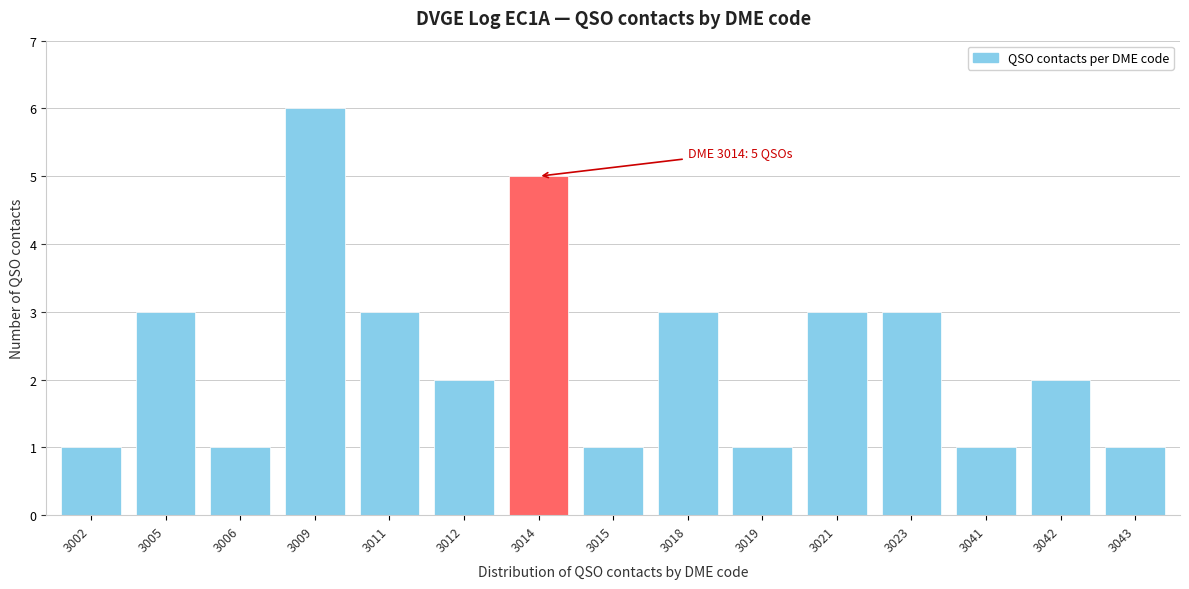

Reading right to left, what are all the values shown in this chart?

3043=1	3042=2	3041=1	3023=3	3021=3	3019=1	3018=3	3015=1	3014=5	3012=2	3011=3	3009=6	3006=1	3005=3	3002=1